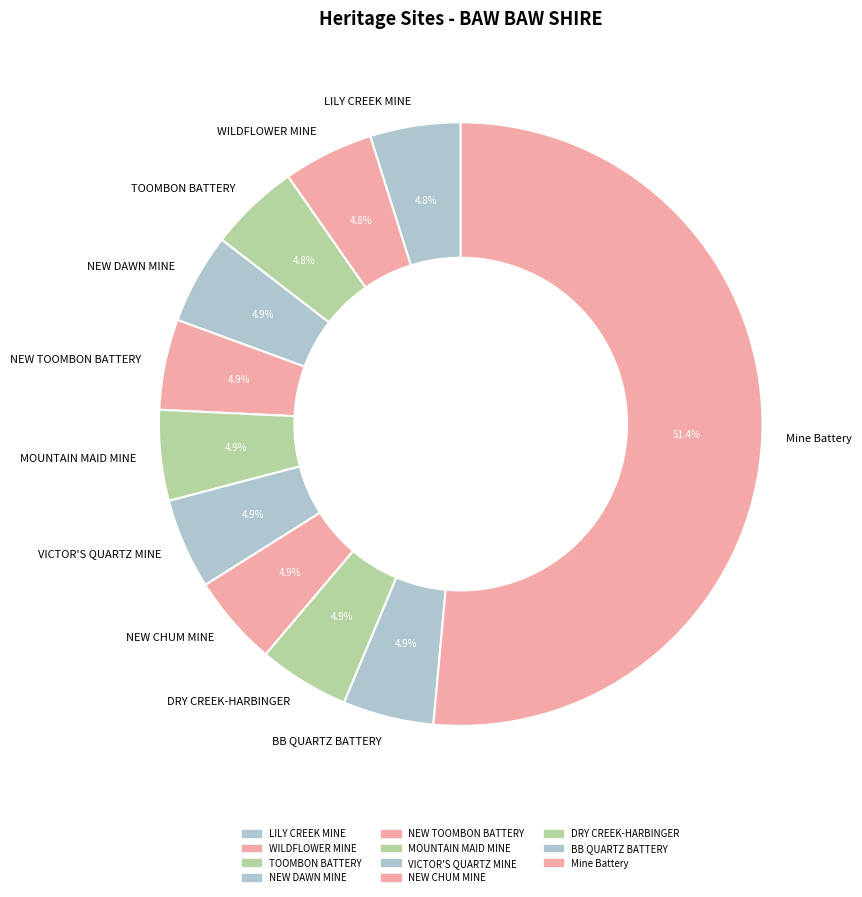

Which slice is the largest?

Mine Battery